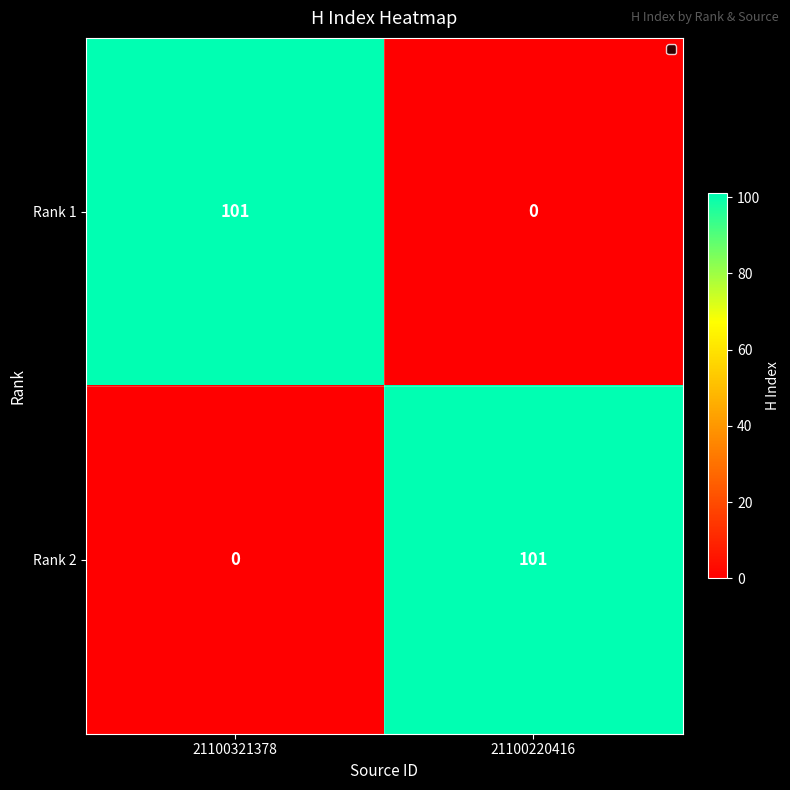

Reading left to right, list all the values displayed in this chart.

Rank 1: 101	0
Rank 2: 0	101